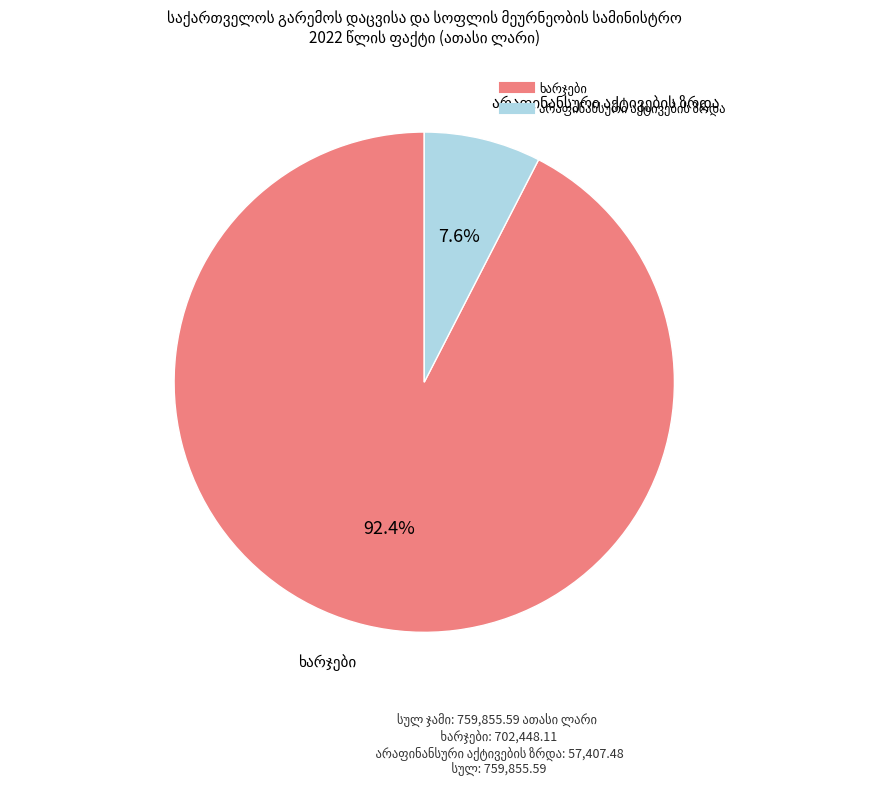

Does any single category account for the majority?

Yes